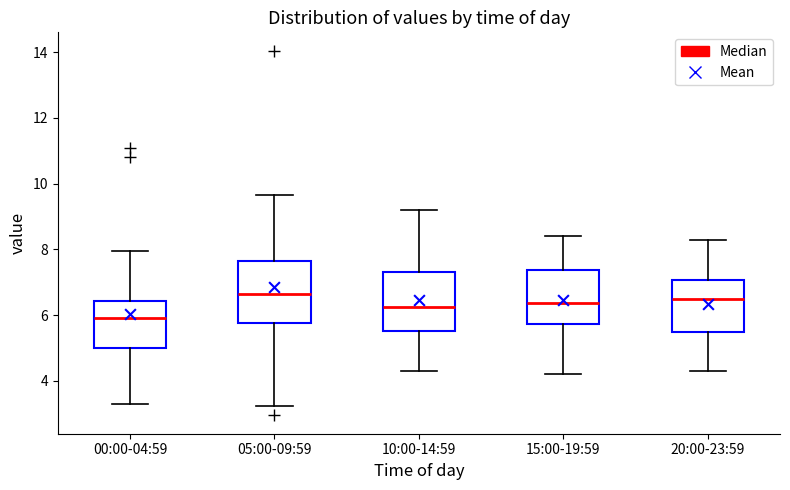

Where is the upper edge of the box for 05:00-09:59 on the y-axis? The values are not printed on the chart, so give them approximately, as read against the axis.

7.6